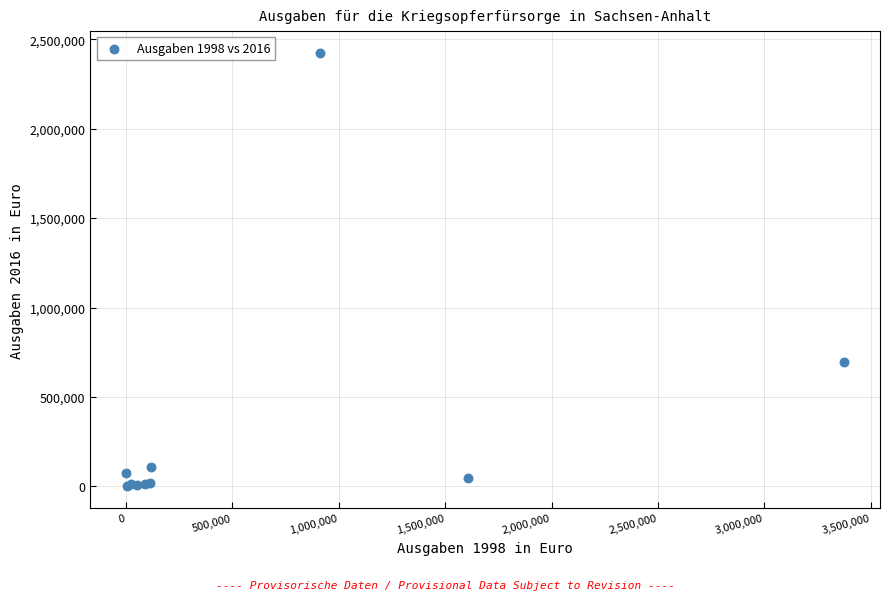

What Y value in the scatter plot is closest to 1212187?

698328